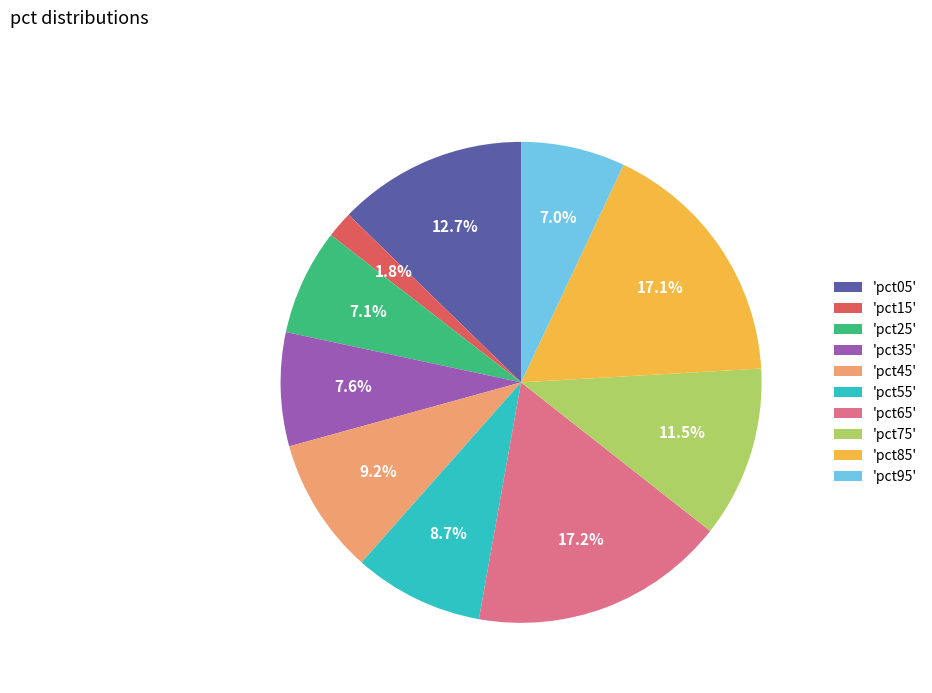

Is there a majority slice in this chart?

No